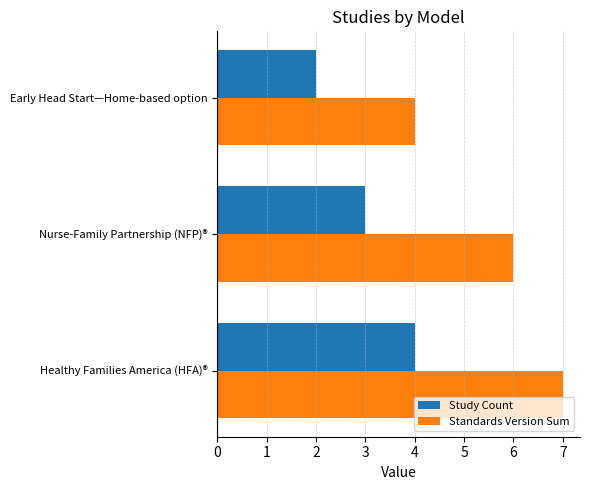

What is the spread (max minus min) of values at Nurse-Family Partnership (NFP)®?

3